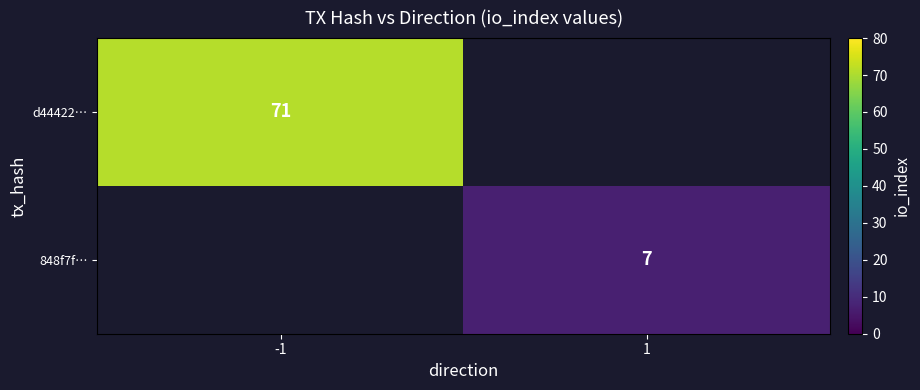

The 848f7f… series shows 11 at 1. True or false?

False